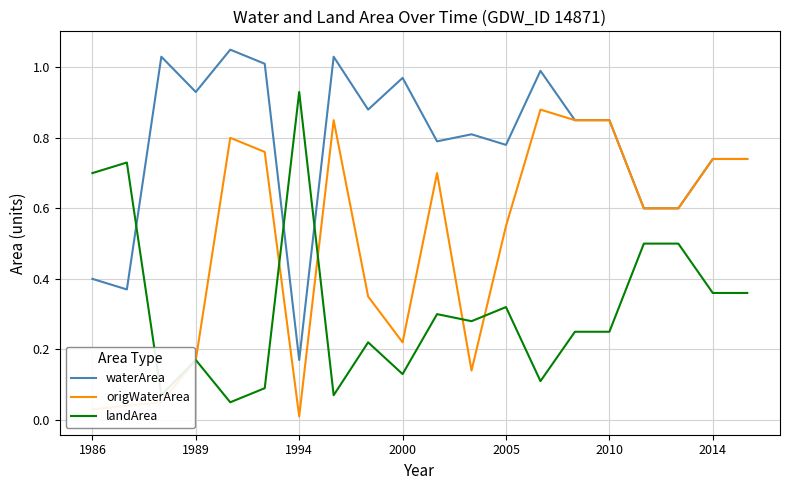

How many times do landArea and waterArea cross each other?

3